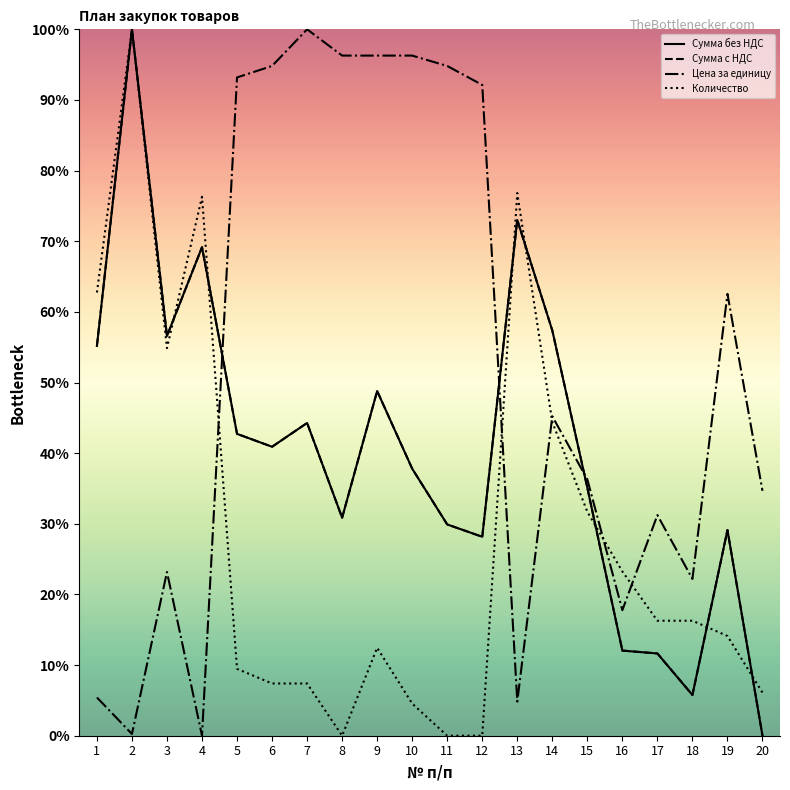

Does the chart have visible grid lines?

No